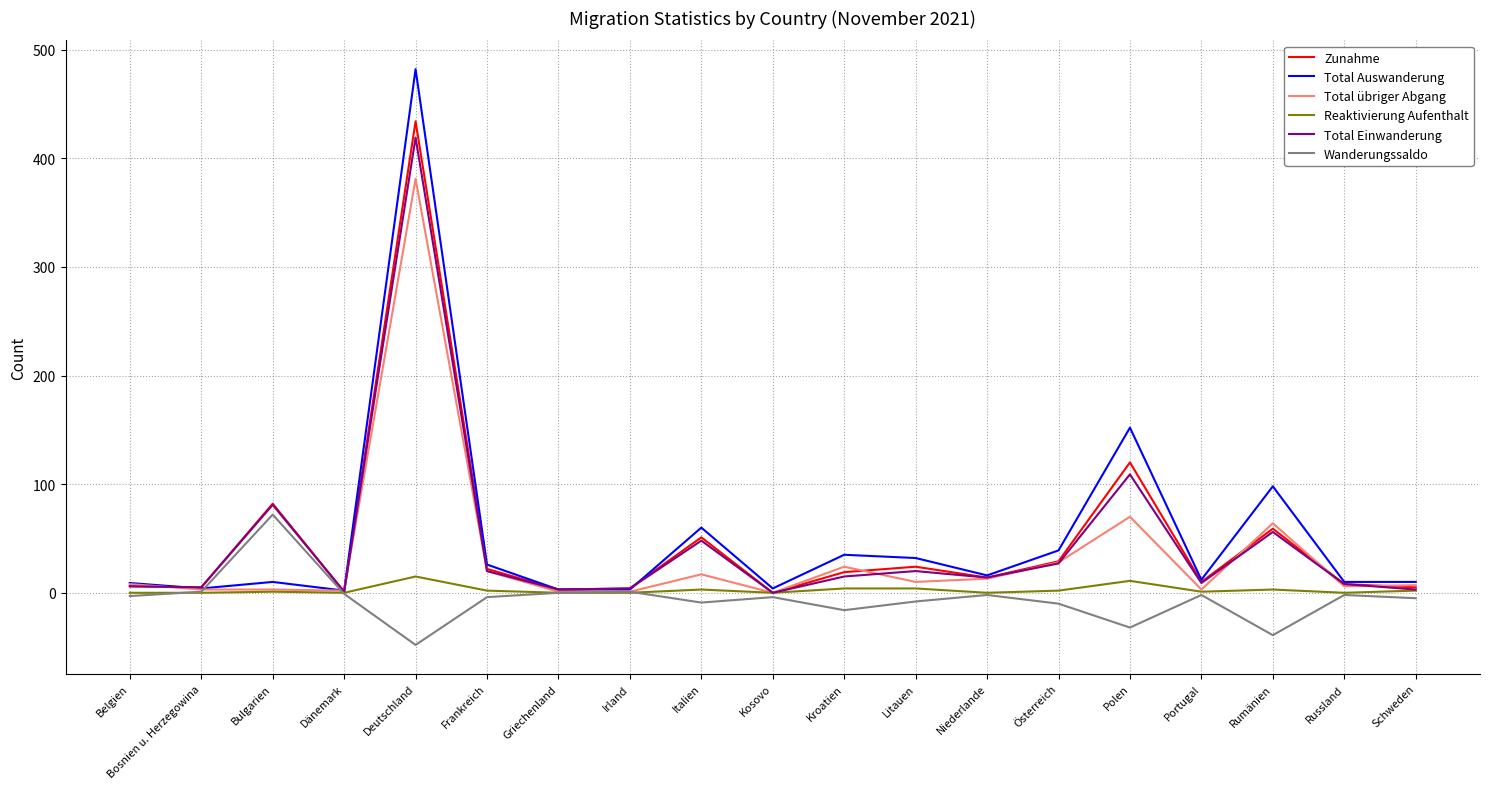

At which label does Total übriger Abgang reach its peak?

Deutschland